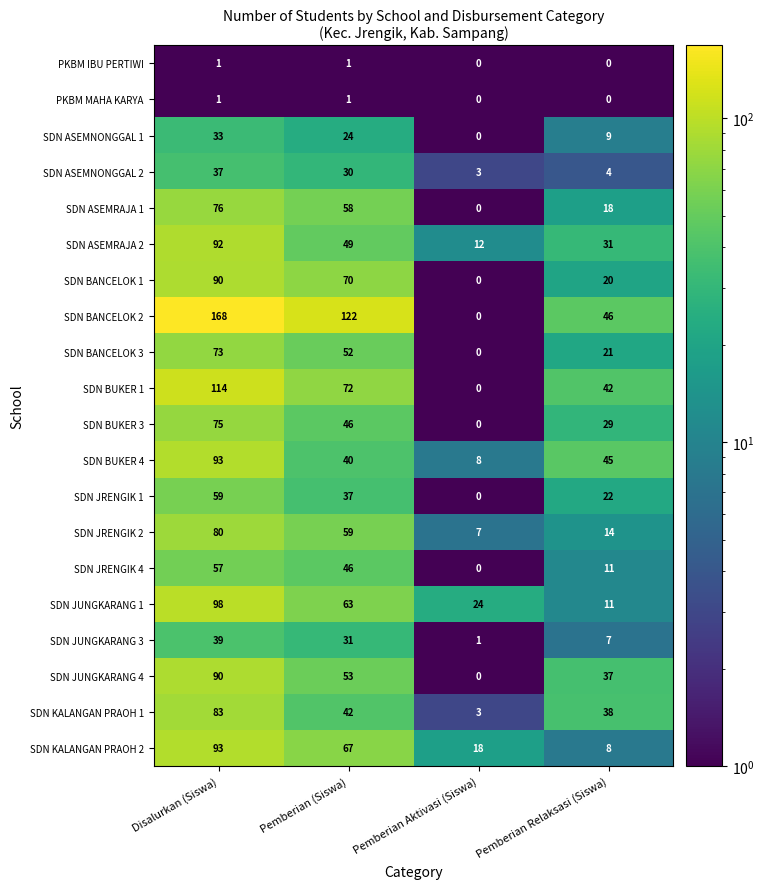

The SDN JUNGKARANG 4 series shows 53 at Pemberian (Siswa). True or false?

True